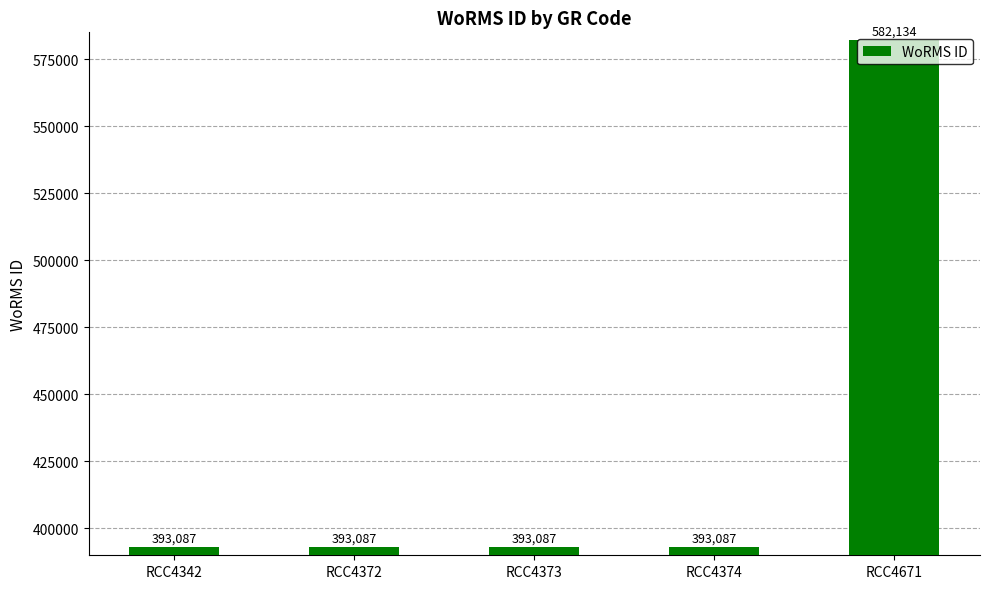

The chart shows a value of 582134 at RCC4671. True or false?

True